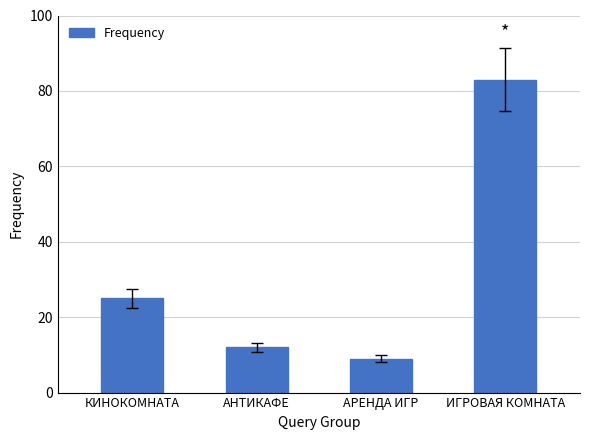

What is the difference between the maximum and minimum values?

74